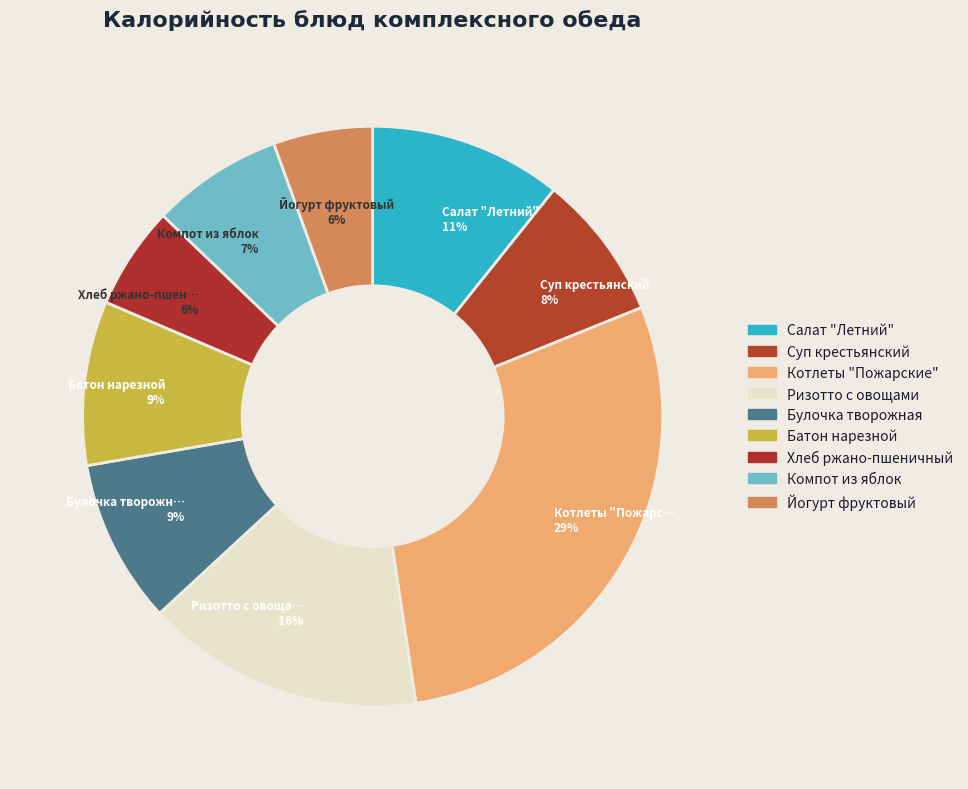

What is the change in value from Ризотто с овощами to Батон нарезной?

-100